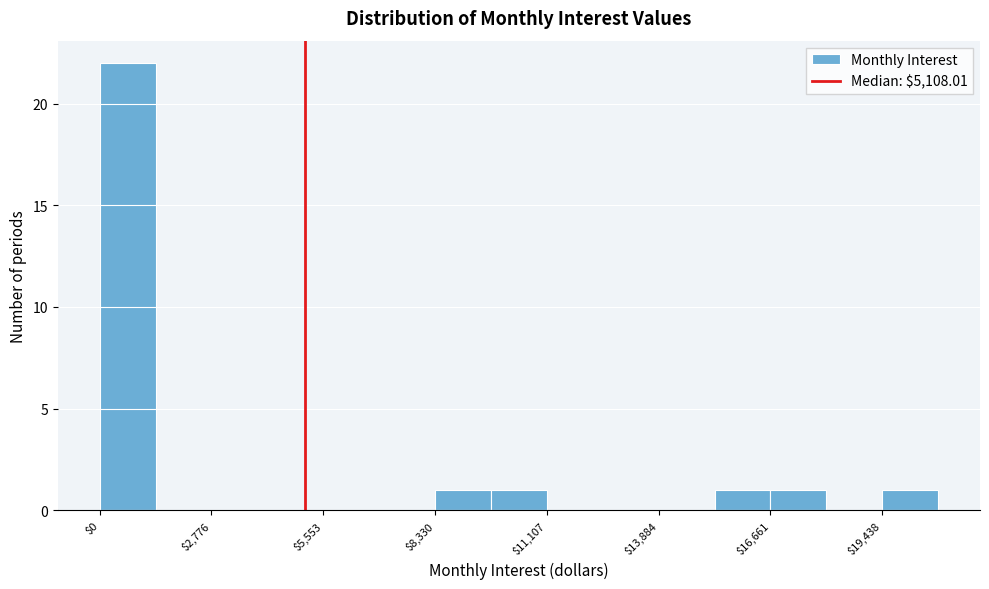

Read against the x-axis, roughly where is the centre of the tallest bar?

500